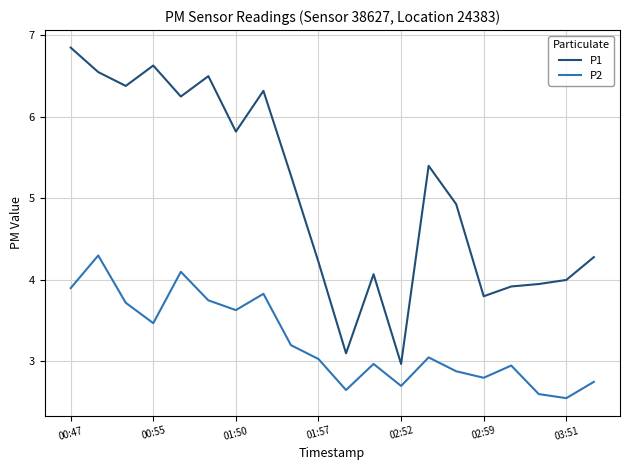

What is the difference between the maximum and minimum values in the P1 series?

3.9